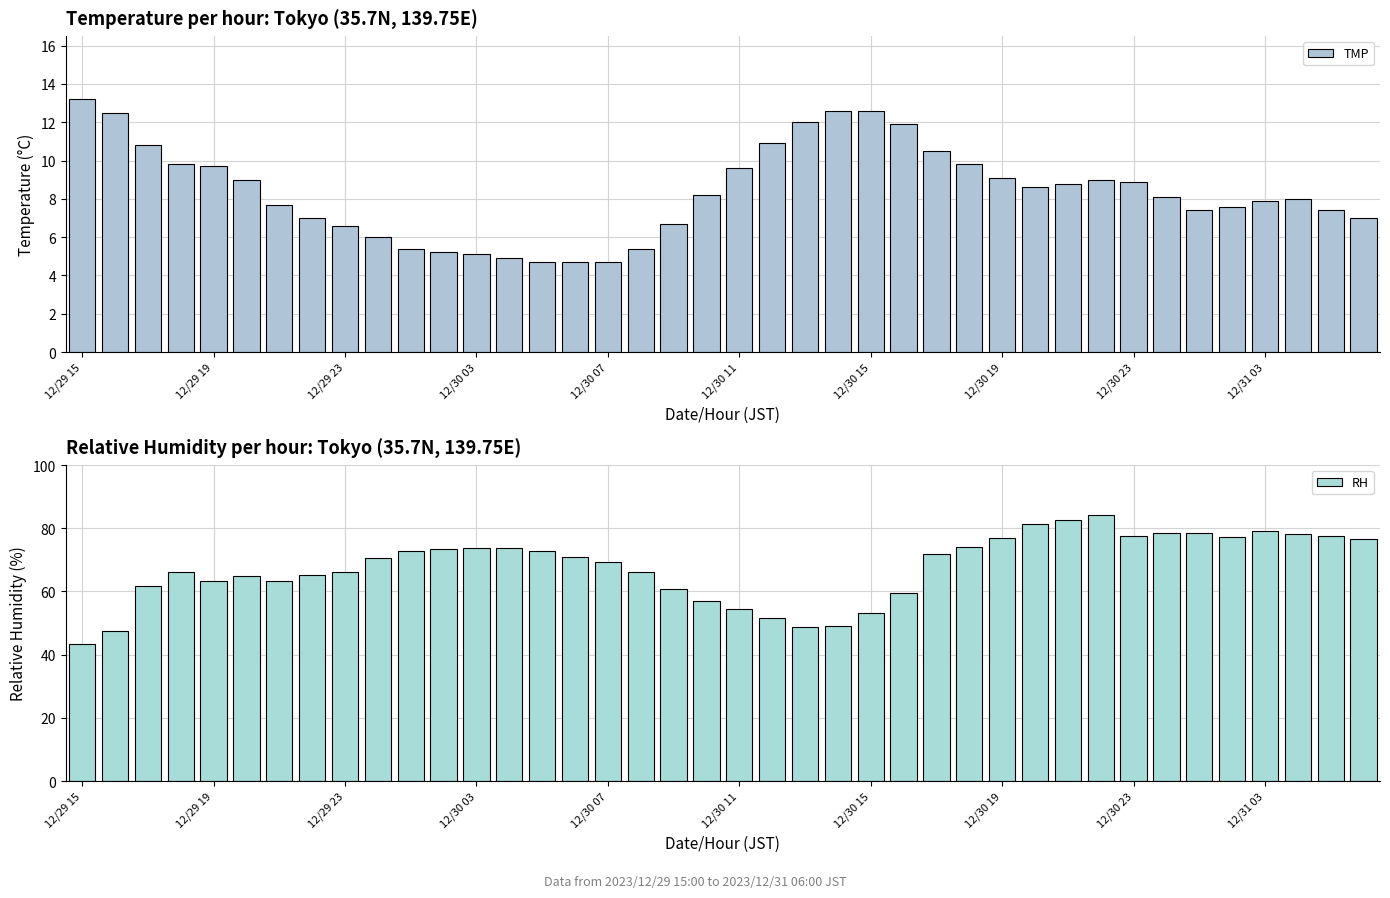

True or false: TMP has a value of 1.5 at 14.

False